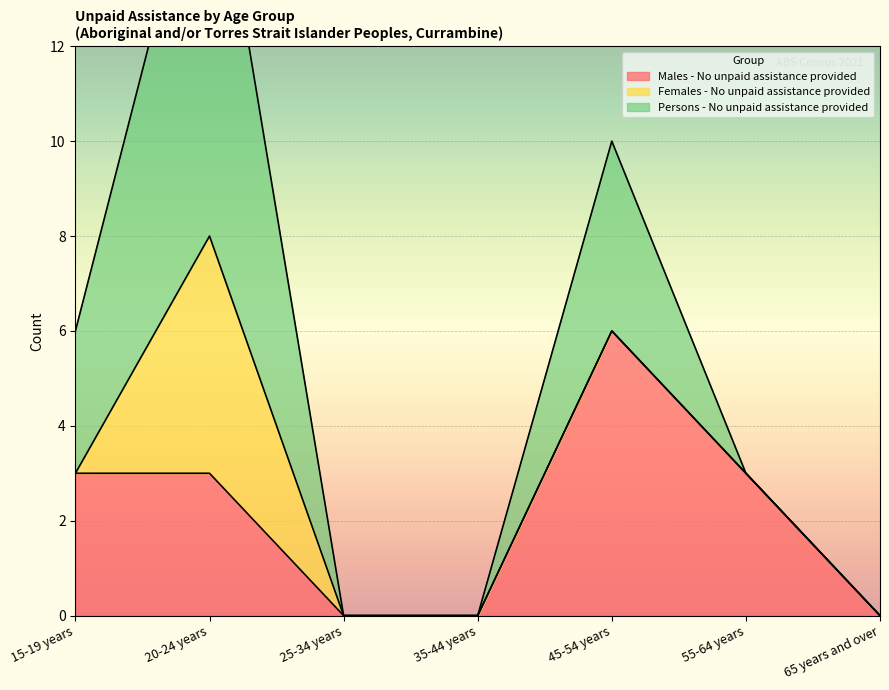

Rank the series at 45-54 years from highest to lowest value.

Males - No unpaid assistance provided, Persons - No unpaid assistance provided, Females - No unpaid assistance provided